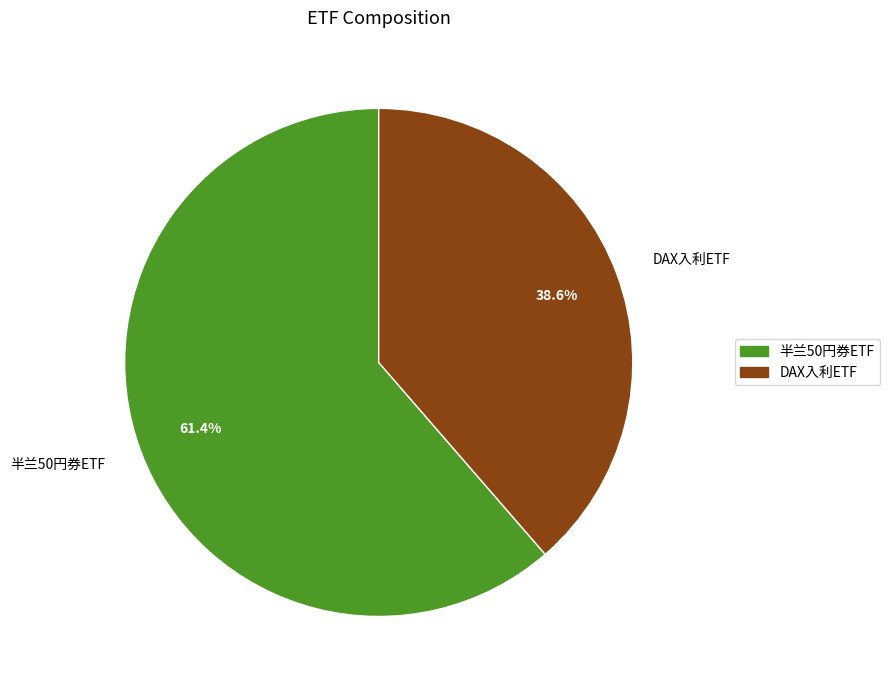

How many slices are in this pie chart?

2